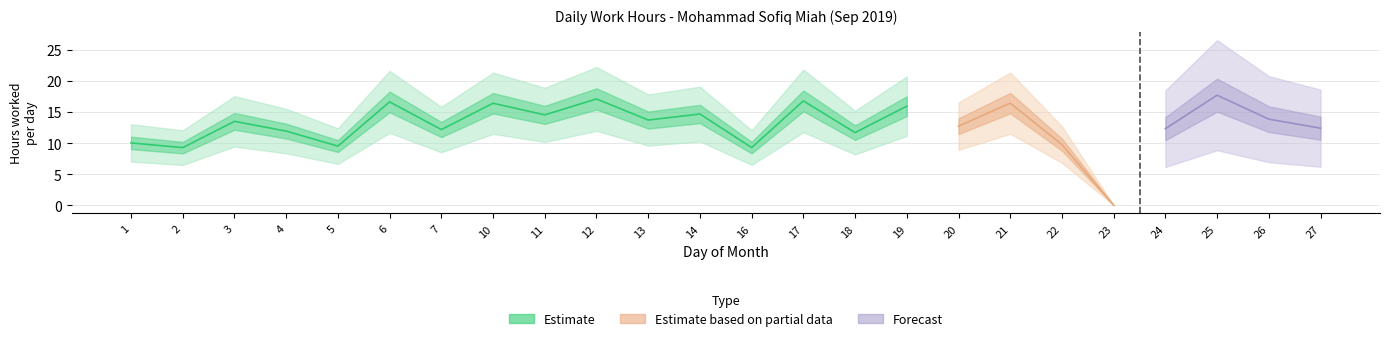

Which category has the lowest value across all series?

23